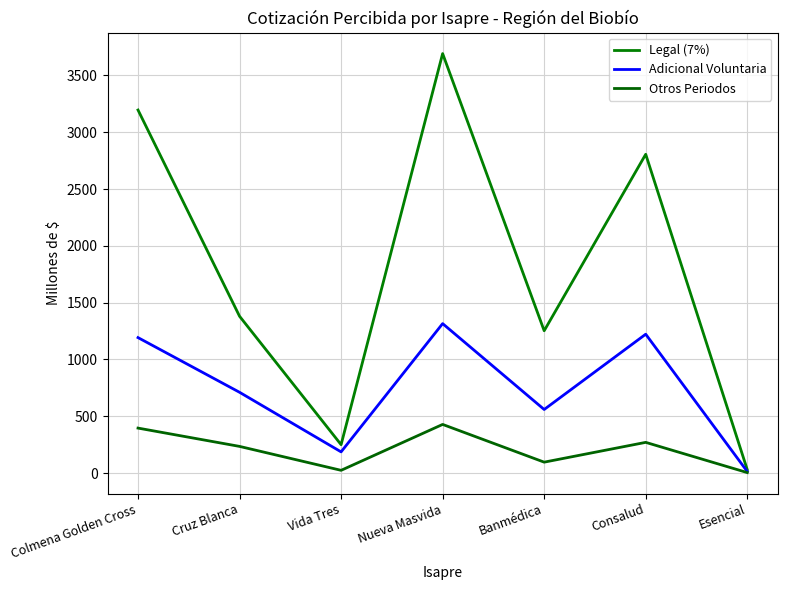

Where is the first local minimum for Otros Periodos?

Vida Tres